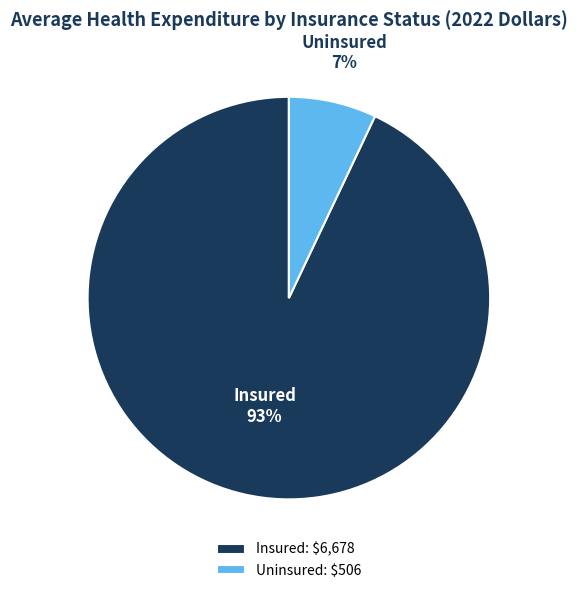

Does Insured account for over 50% of the chart?

Yes